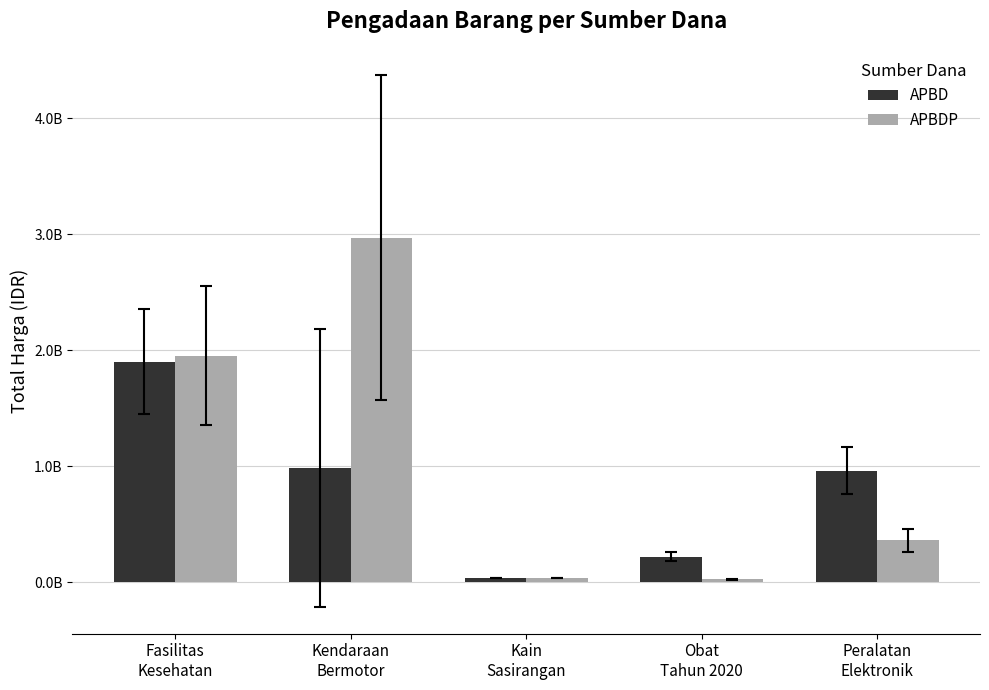

Are the bars grouped side by side (vs. stacked)?

Yes